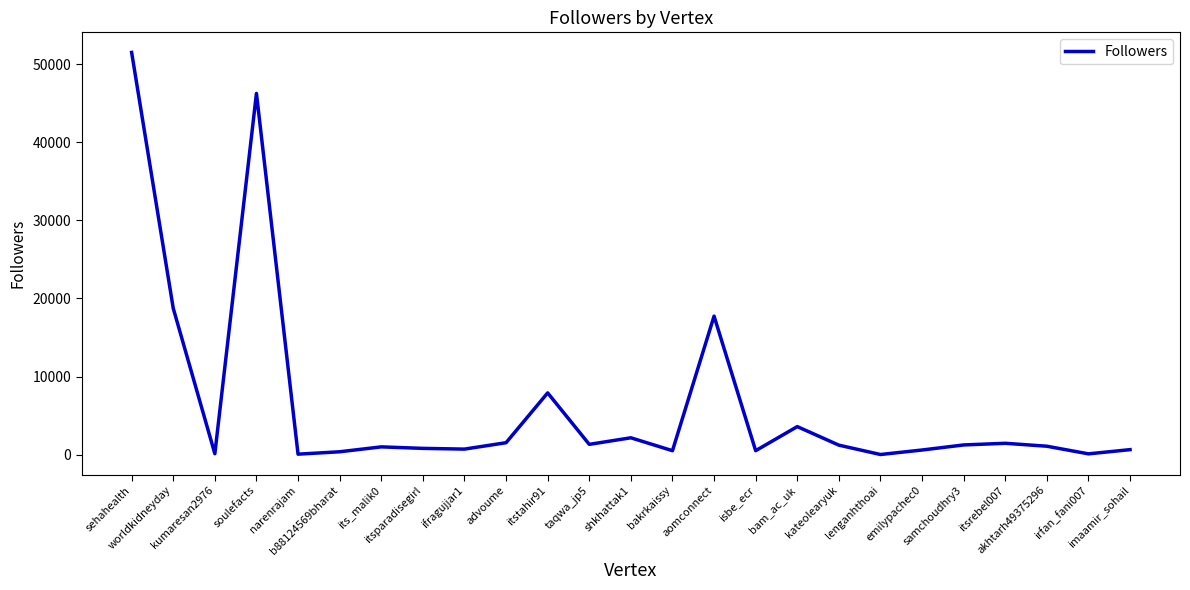

At which label is the value closest to 25751?

worldkidneyday